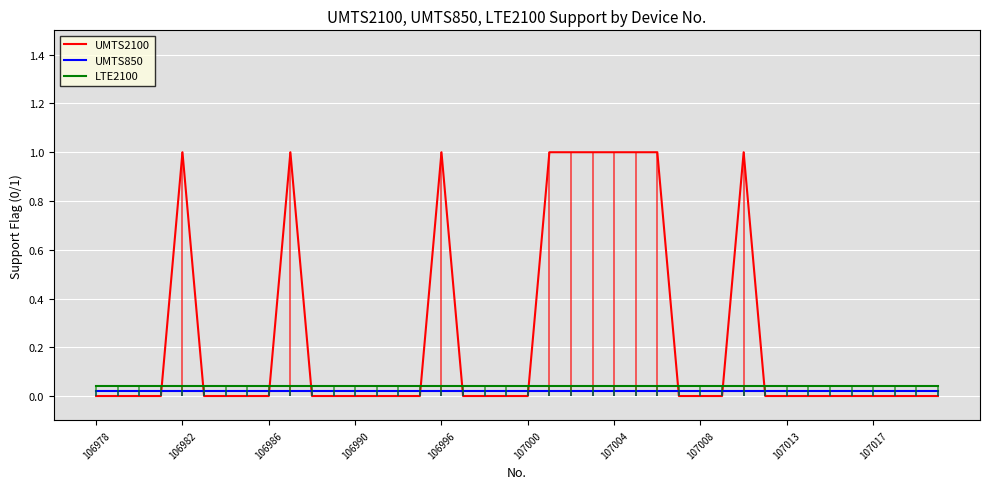

Is the value of UMTS2100 at 27 greater than the value of LTE2100 at 35?

No